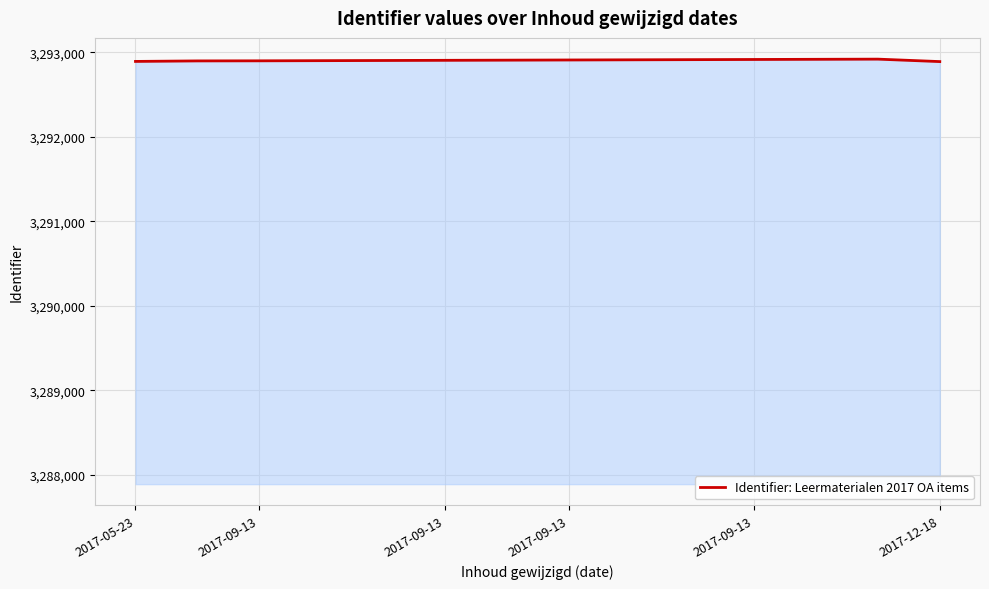

What is the minimum value shown in the chart?

3292890